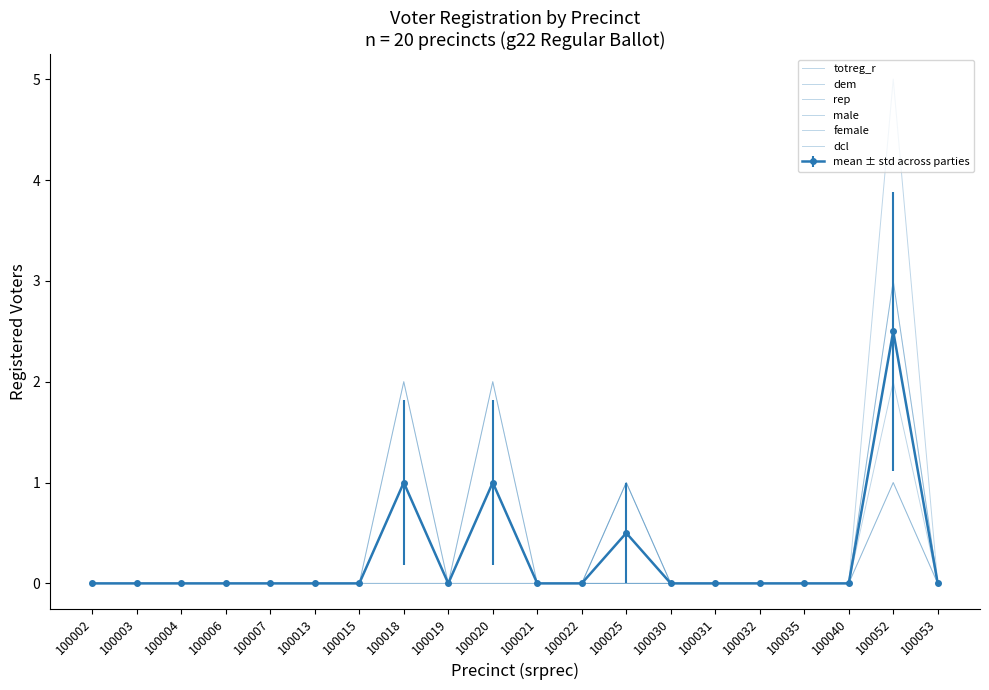

How many data points does each series have?

20